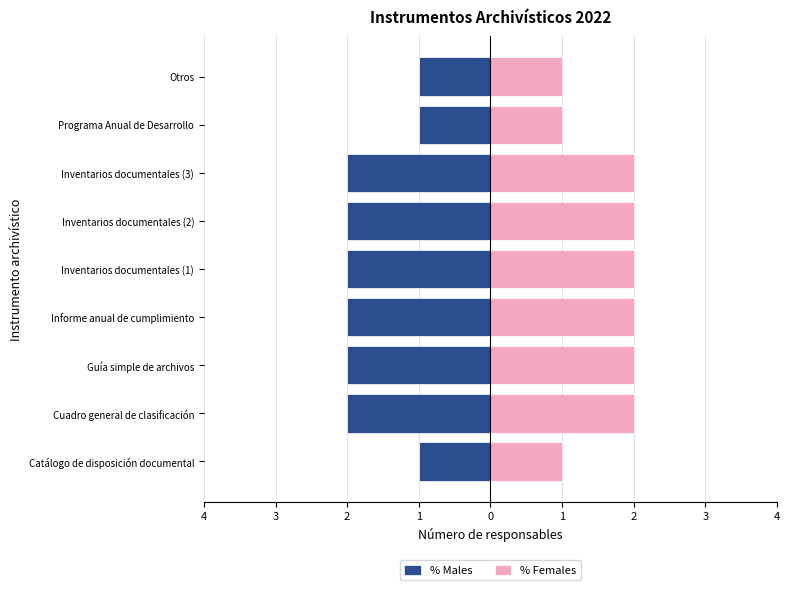

Rank the series by their maximum value, from lowest to highest.

% Males, % Females